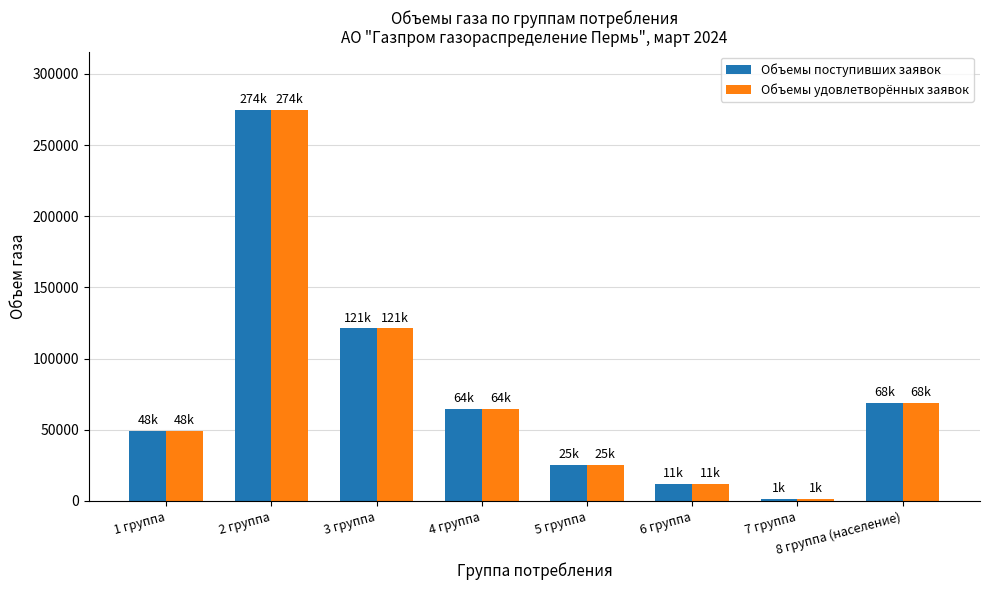

True or false: Объемы поступивших заявок has a value of 121106.3 at 3 группа.

True